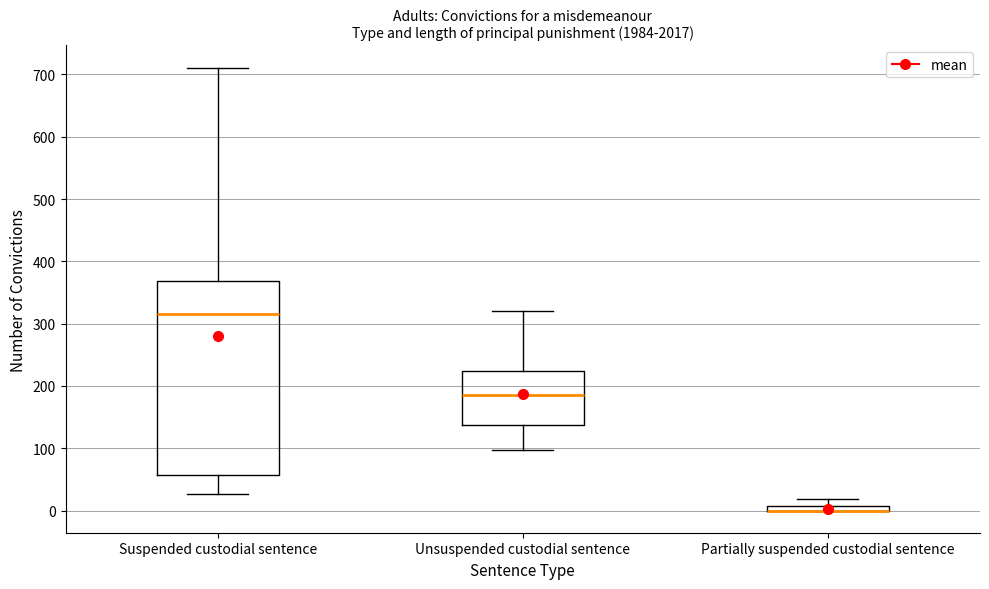

Which box is the tallest, from its lower edge to its upper edge?

Suspended custodial sentence